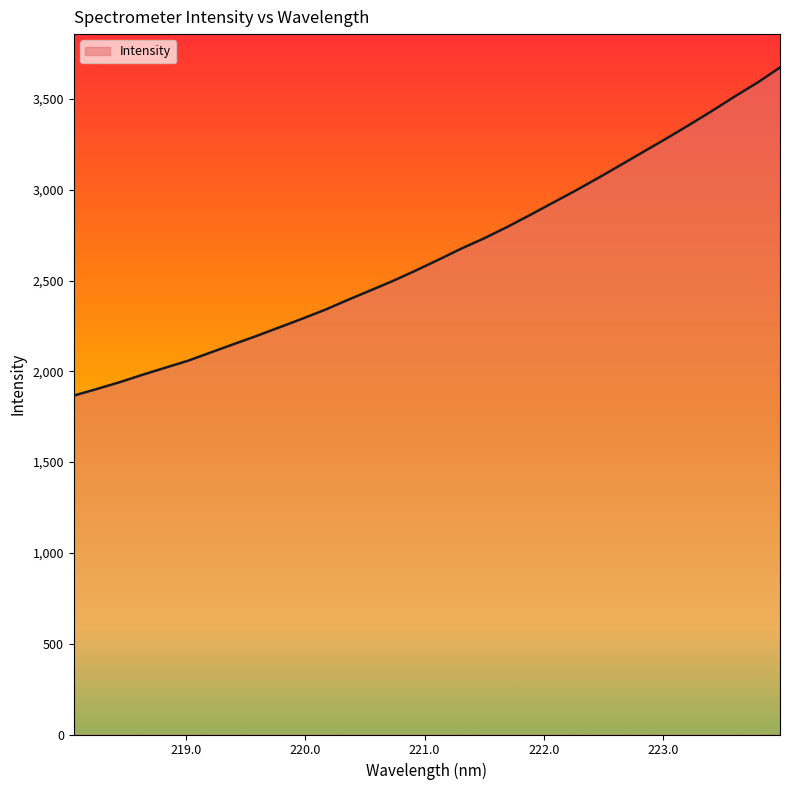

What is the difference between the maximum and minimum values?

1807.0